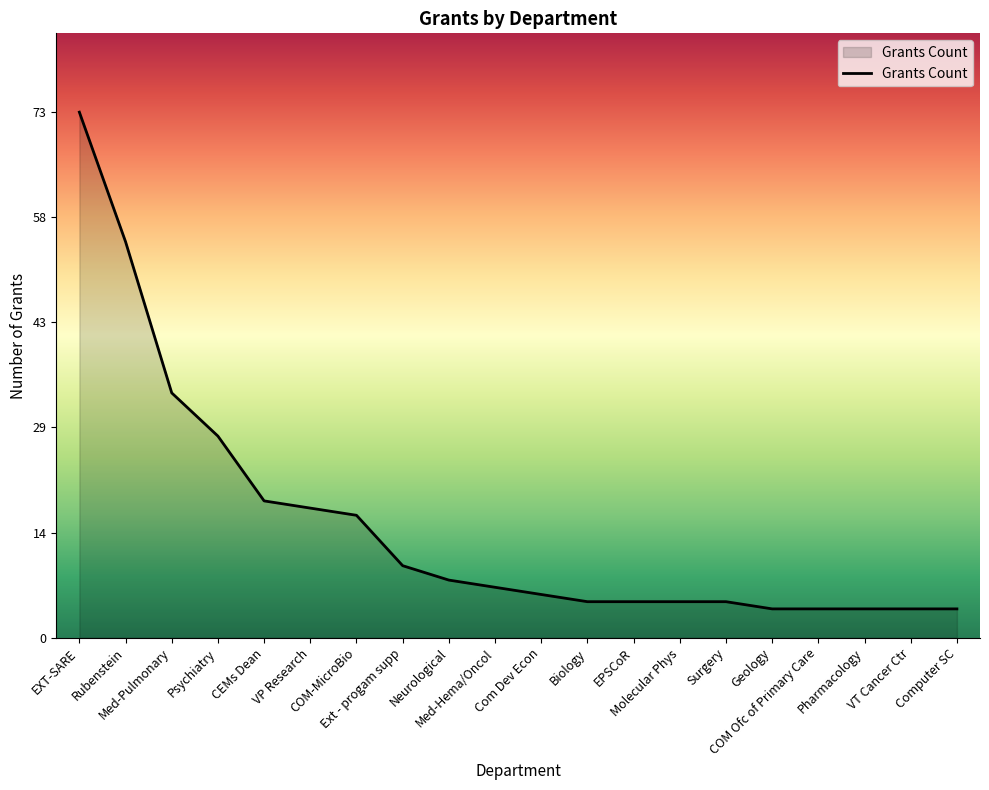

What is the difference between the maximum and minimum values?

69